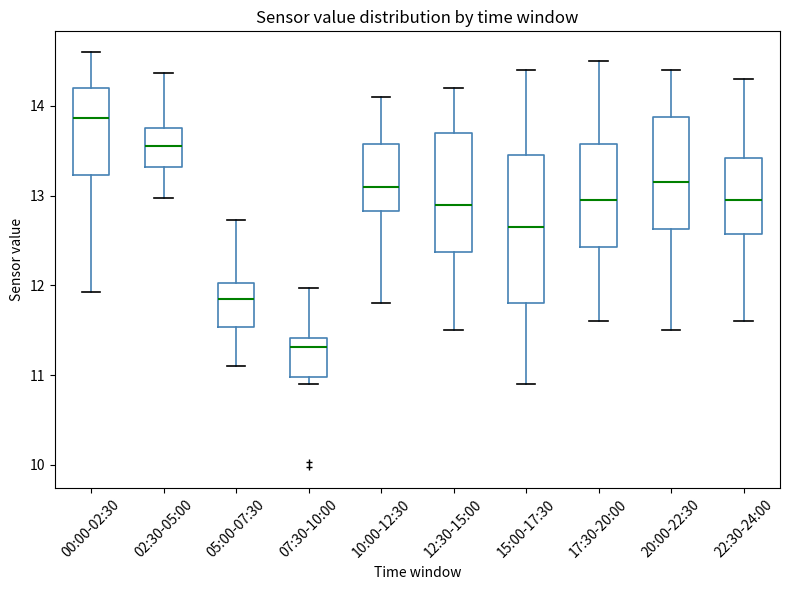

Reading left to right, read every box against the y-axis: the position of its median line, the range the box covers, and the ends of its whiskers. The values are not printed on the chart, so give them approximately, as read against the axis.

00:00-02:30: median 13.9, box 13.2 to 14.2, whiskers 11.9 to 14.6
02:30-05:00: median 13.6, box 13.3 to 13.8, whiskers 13.0 to 14.4
05:00-07:30: median 11.9, box 11.5 to 12.0, whiskers 11.1 to 12.7
07:30-10:00: median 11.3, box 11.0 to 11.4, whiskers 10.9 to 12.0
10:00-12:30: median 13.1, box 12.8 to 13.6, whiskers 11.8 to 14.1
12:30-15:00: median 12.9, box 12.4 to 13.7, whiskers 11.5 to 14.2
15:00-17:30: median 12.7, box 11.8 to 13.5, whiskers 10.9 to 14.4
17:30-20:00: median 13.0, box 12.4 to 13.6, whiskers 11.6 to 14.5
20:00-22:30: median 13.2, box 12.6 to 13.9, whiskers 11.5 to 14.4
22:30-24:00: median 13.0, box 12.6 to 13.4, whiskers 11.6 to 14.3